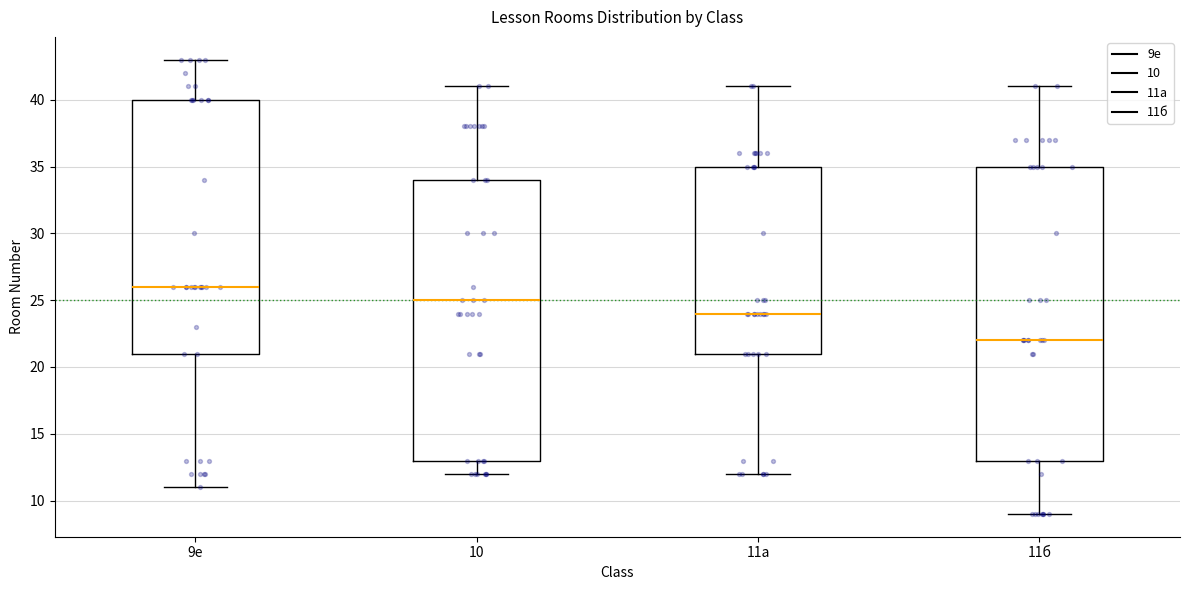

Which box has the highest median line?

9е